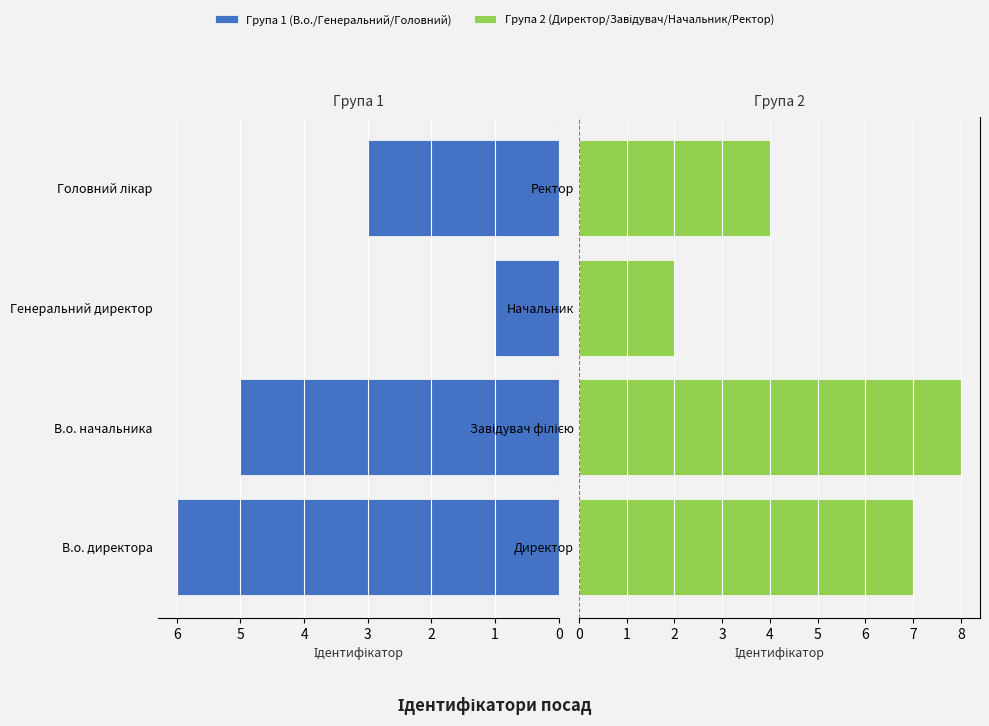

Reading left to right, extract all data points from this chart.

Група 1 (В.о./Генеральний/Головний): 6	5	1	3
Група 2 (Директор/Завідувач/Начальник/Ректор): 7	8	2	4